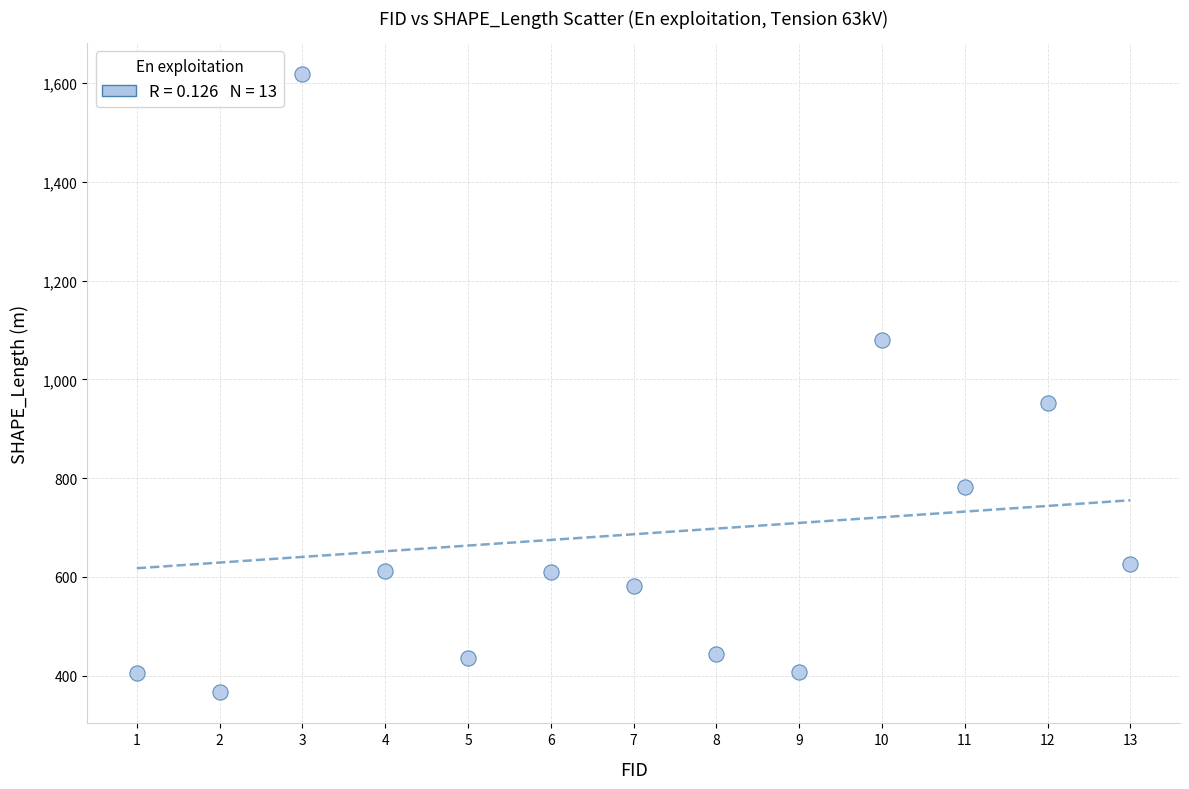

What is the range of X values (max minus min)?

12.0